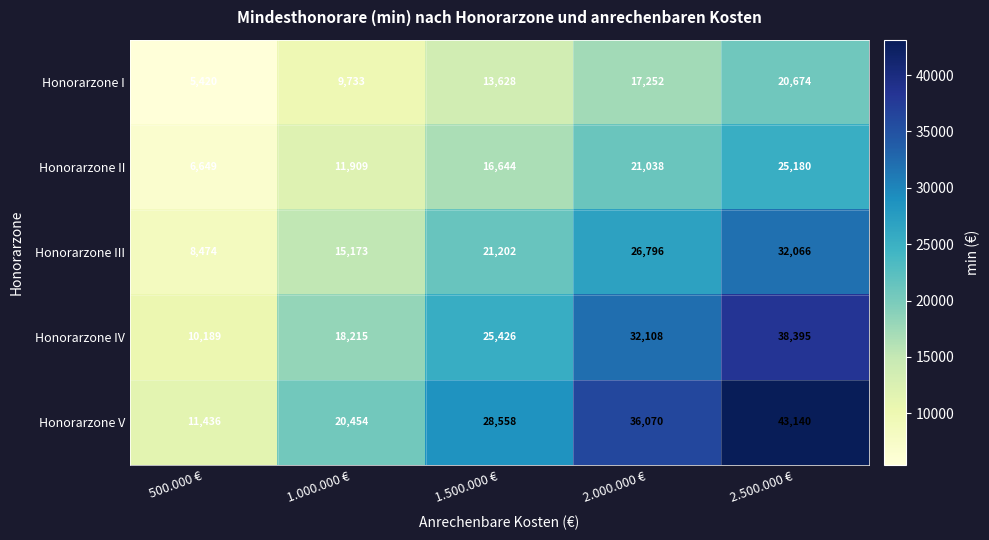

Which series has the largest total across all categories?

Honorarzone V